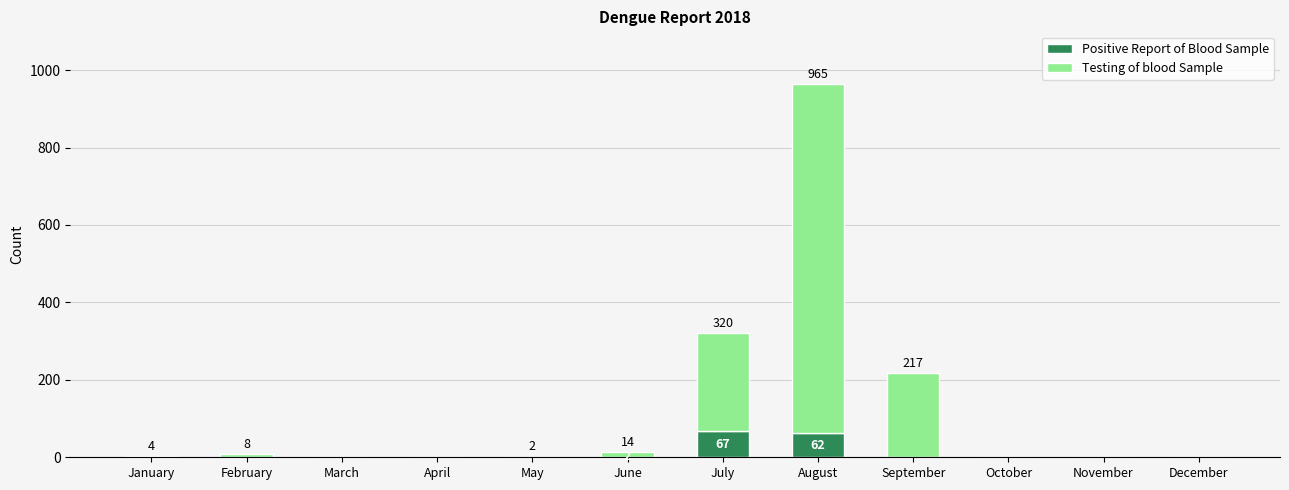

At which category is the sum across all series the highest?

August